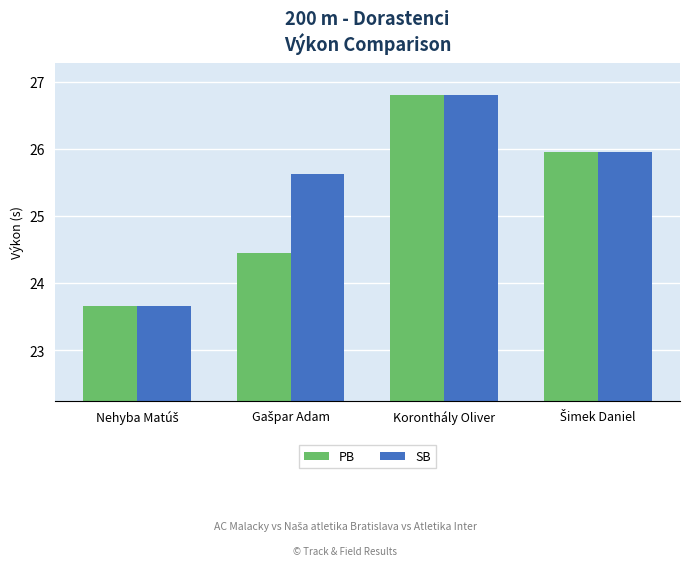

Which label corresponds to the largest value in the chart?

Koronthály Oliver